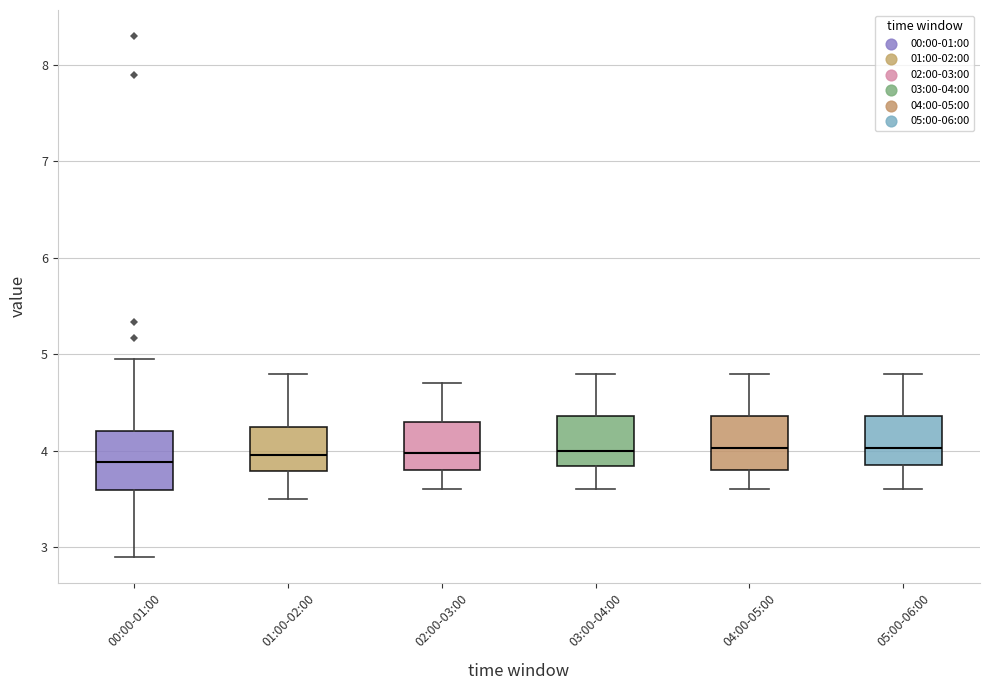

Reading left to right, transcribe this box plot: for each box, give where its median line is, the range the box spans, and where its two whiskers end, as read against the y-axis. The values are not printed on the chart, so give them approximately, as read against the axis.

00:00-01:00: median 3.9, box 3.6 to 4.2, whiskers 2.9 to 5.0
01:00-02:00: median 4.0, box 3.8 to 4.3, whiskers 3.5 to 4.8
02:00-03:00: median 4.0, box 3.8 to 4.3, whiskers 3.6 to 4.7
03:00-04:00: median 4.0, box 3.8 to 4.4, whiskers 3.6 to 4.8
04:00-05:00: median 4.0, box 3.8 to 4.4, whiskers 3.6 to 4.8
05:00-06:00: median 4.0, box 3.9 to 4.4, whiskers 3.6 to 4.8